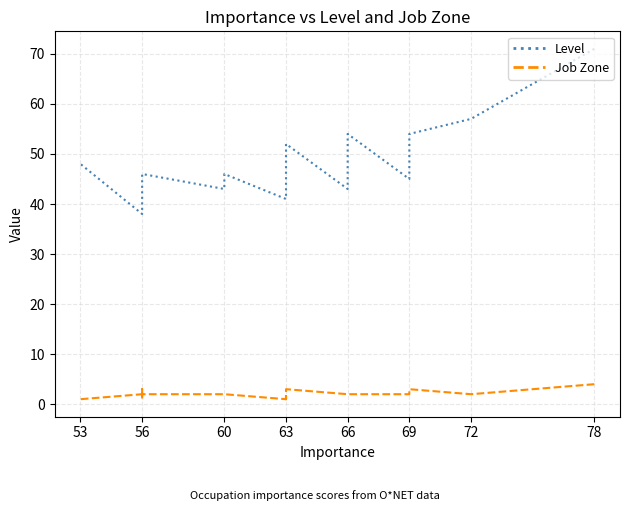

True or false: Level and Job Zone intersect in this chart.

False